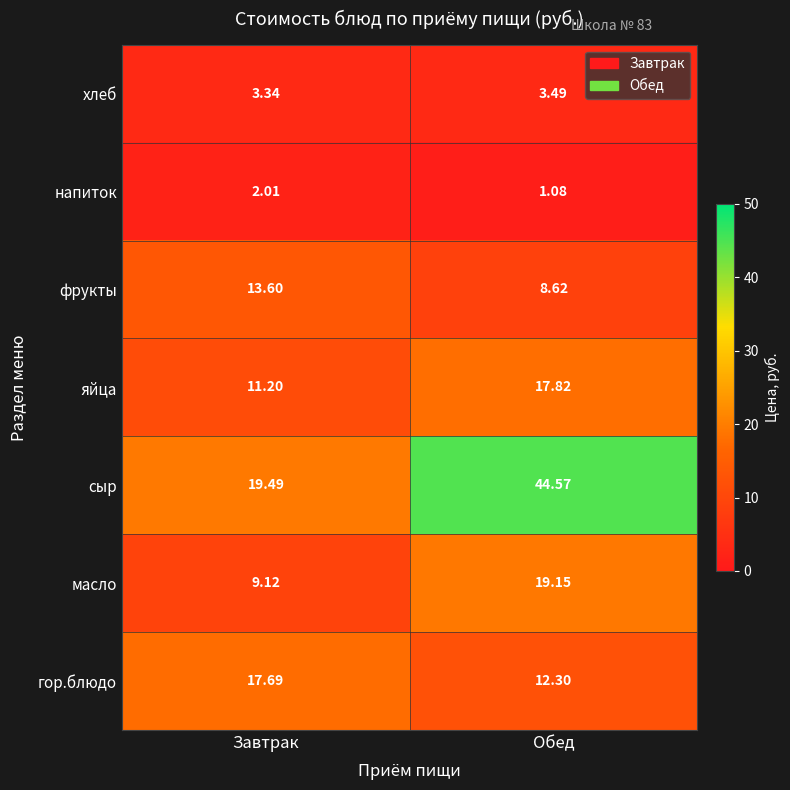

Which label corresponds to the largest value in the chart?

Обед